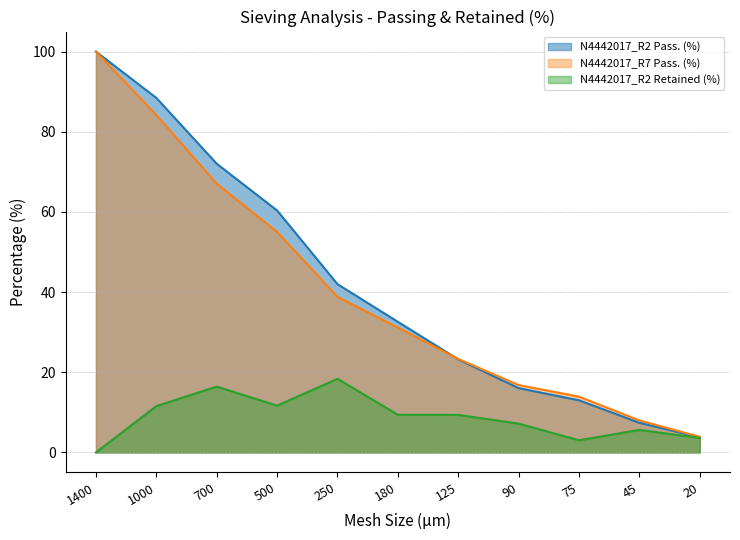

True or false: N4442017_R2 Retained (%) and N4442017_R7 Pass. (%) cross at least once.

False